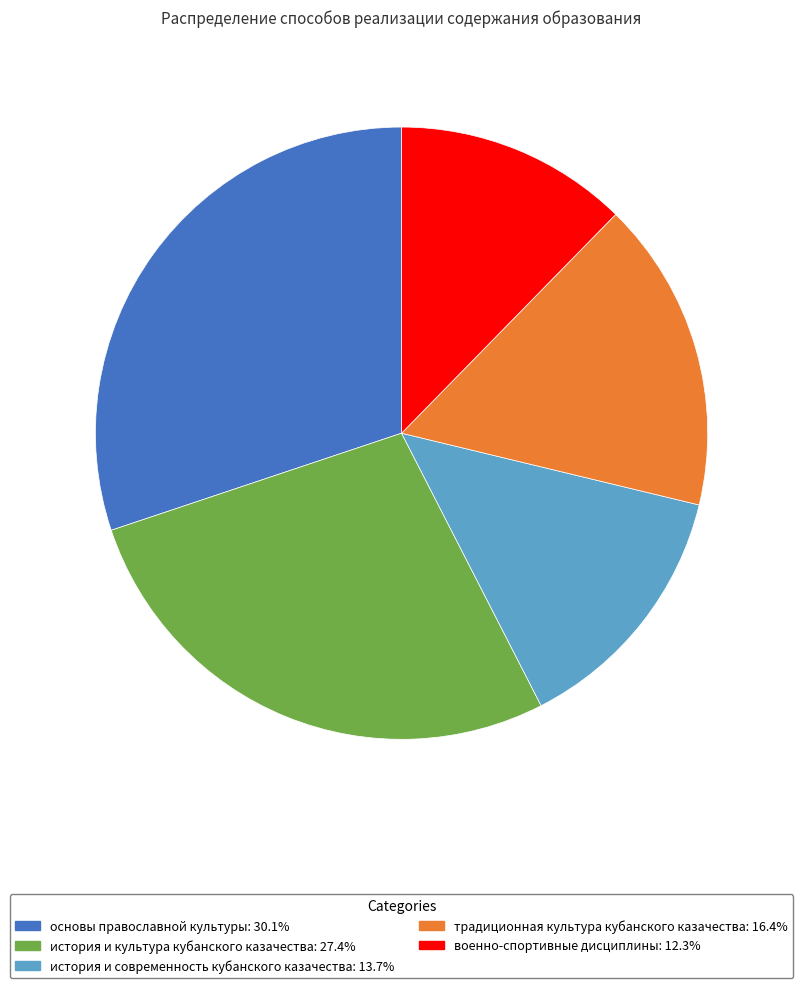

Which slice is the largest?

основы православной культуры